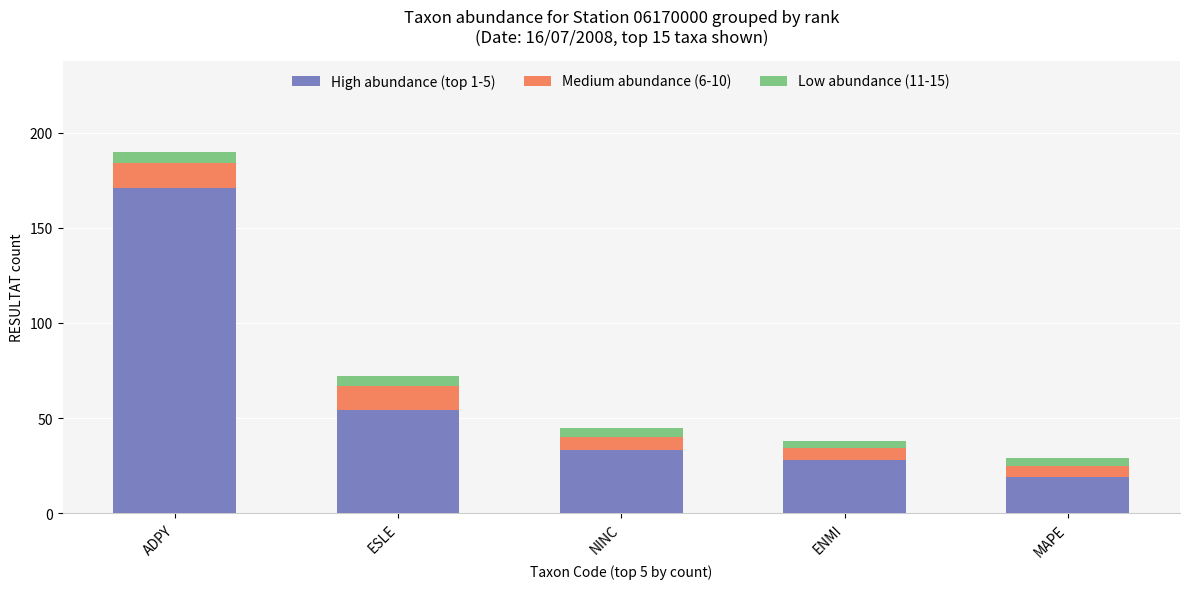

The High abundance (top 1-5) series shows 19 at MAPE. True or false?

True